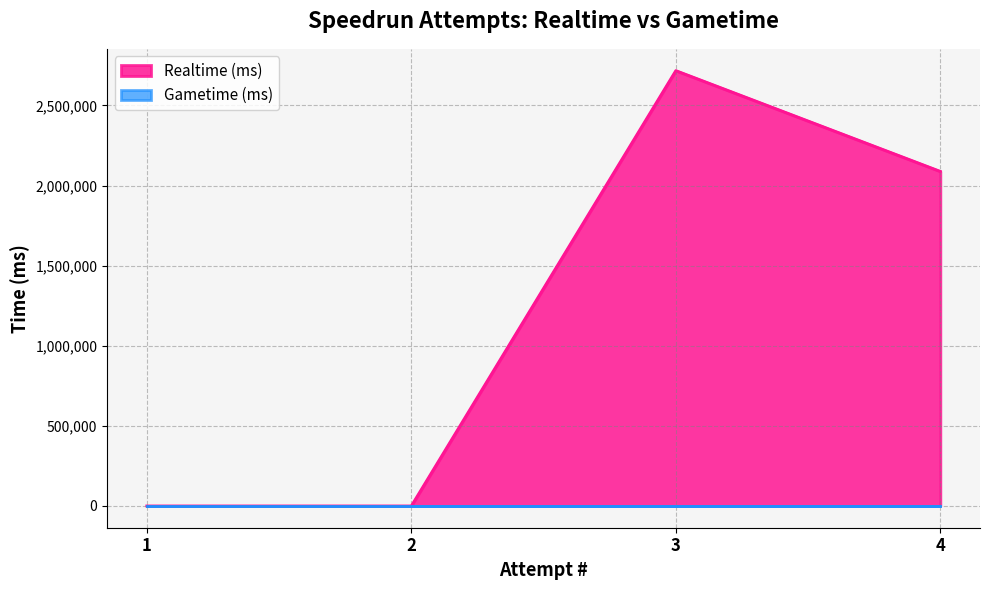

Reading left to right, transcribe all the data shown in this chart.

1=0	2=0	3=2717312	4=2088232